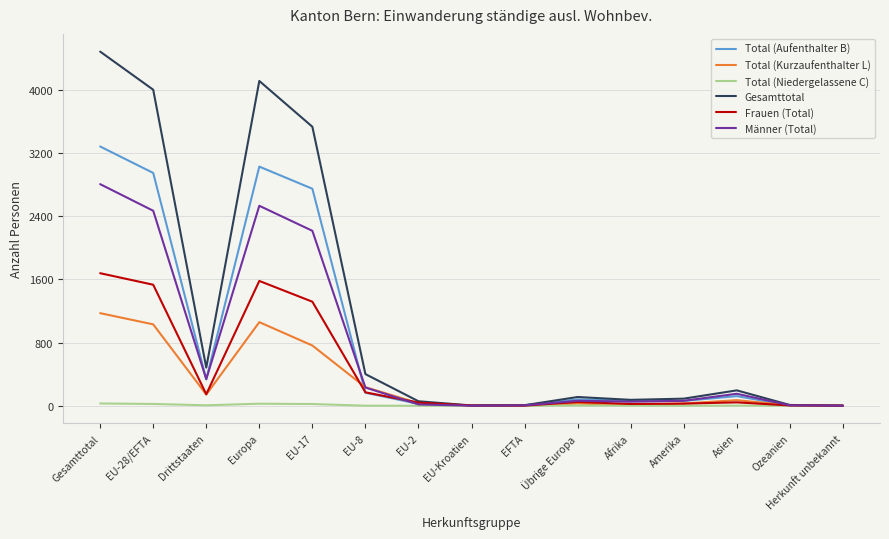

Rank the series by their maximum value, from highest to lowest.

Gesamttotal, Total (Aufenthalter B), Männer (Total), Frauen (Total), Total (Kurzaufenthalter L), Total (Niedergelassene C)